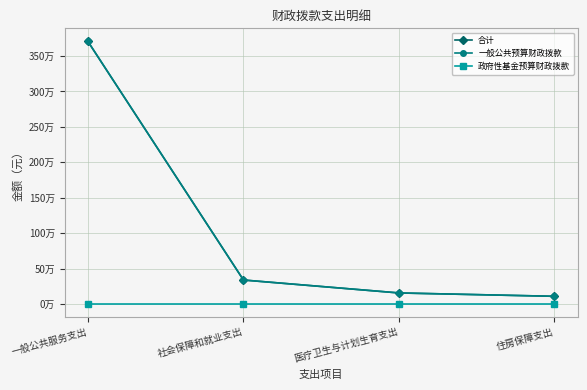

At which category is the sum across all series the highest?

一般公共服务支出